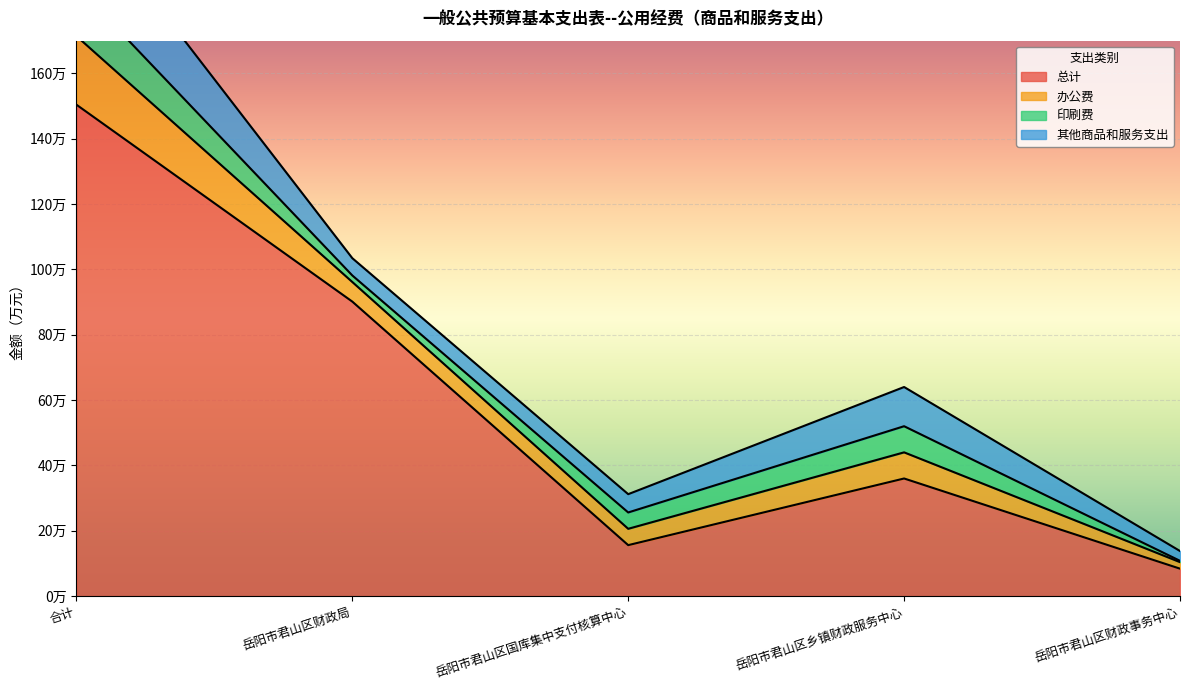

What is the label of the 2nd point from the left?

岳阳市君山区财政局